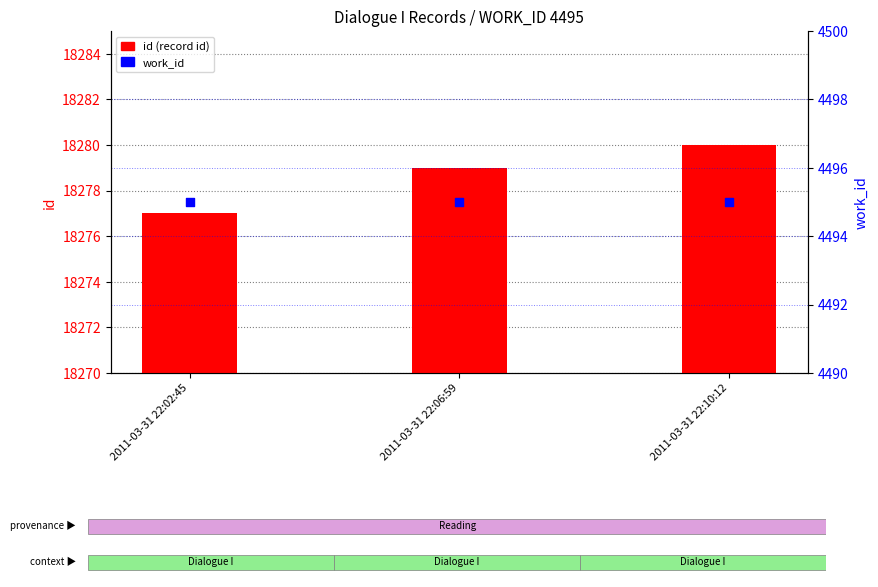

What are all the series names shown in the legend?

id, work_id